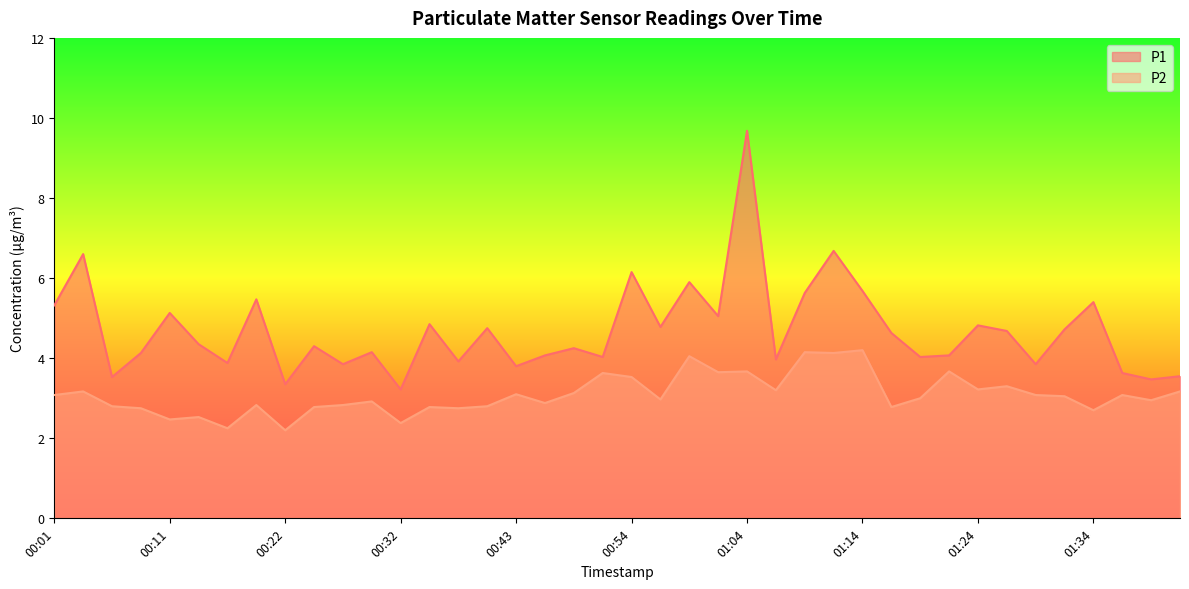

The value of P1 at 00:54 is 6.2. True or false?

True